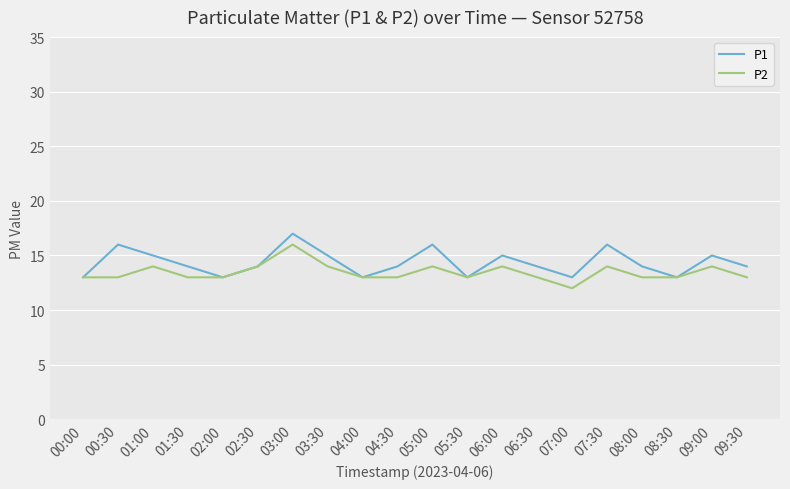

The P2 series shows 14 at 09:00. True or false?

True